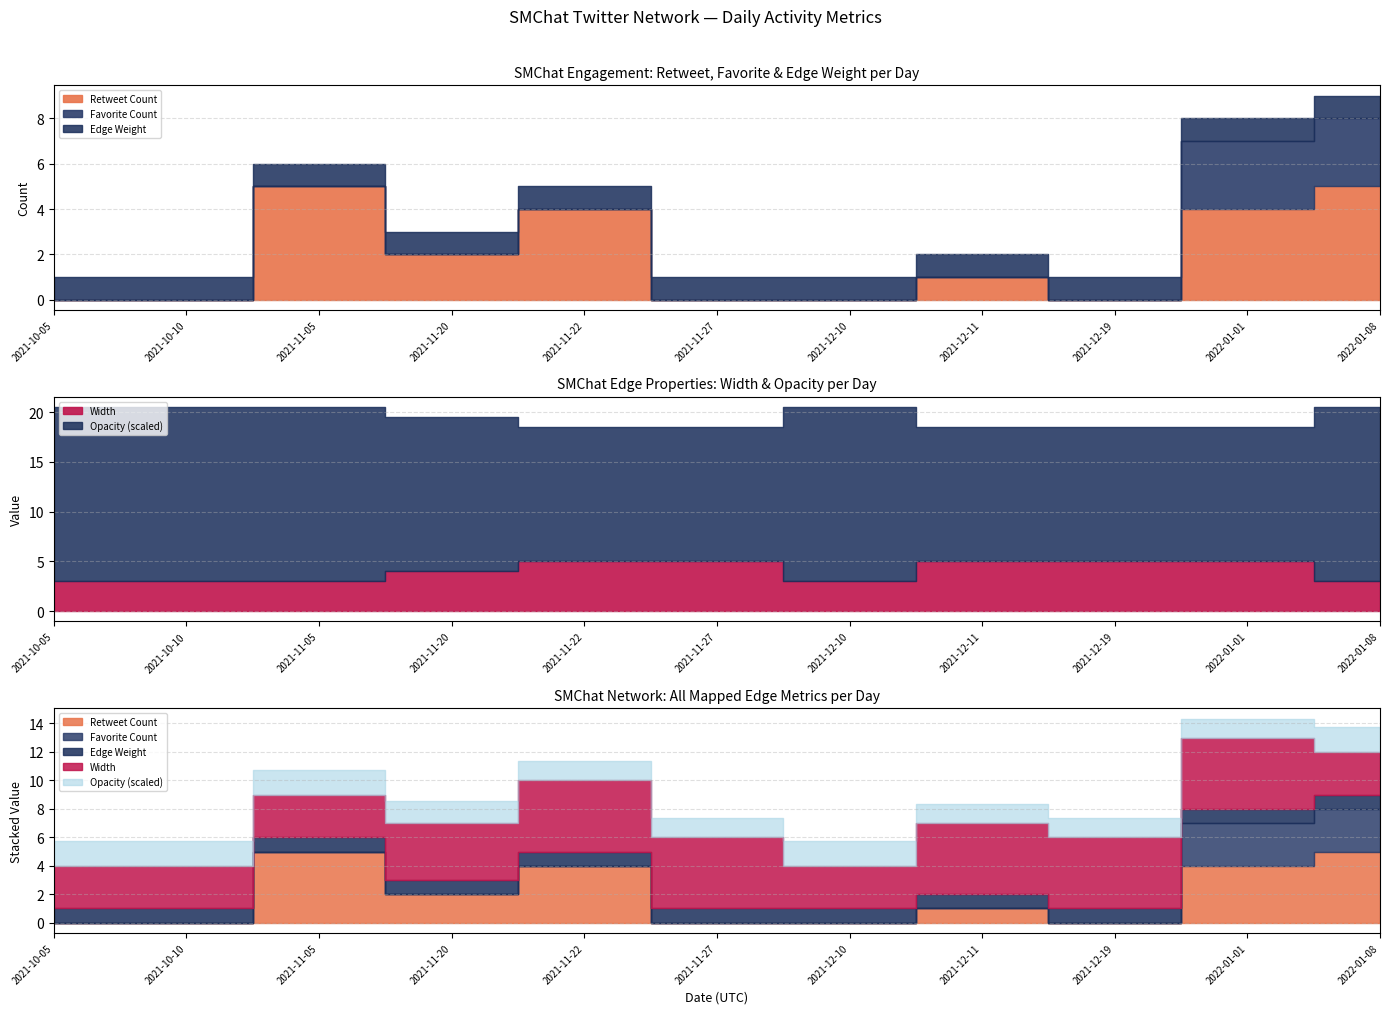

True or false: Width and Favorite Count cross at least once.

False